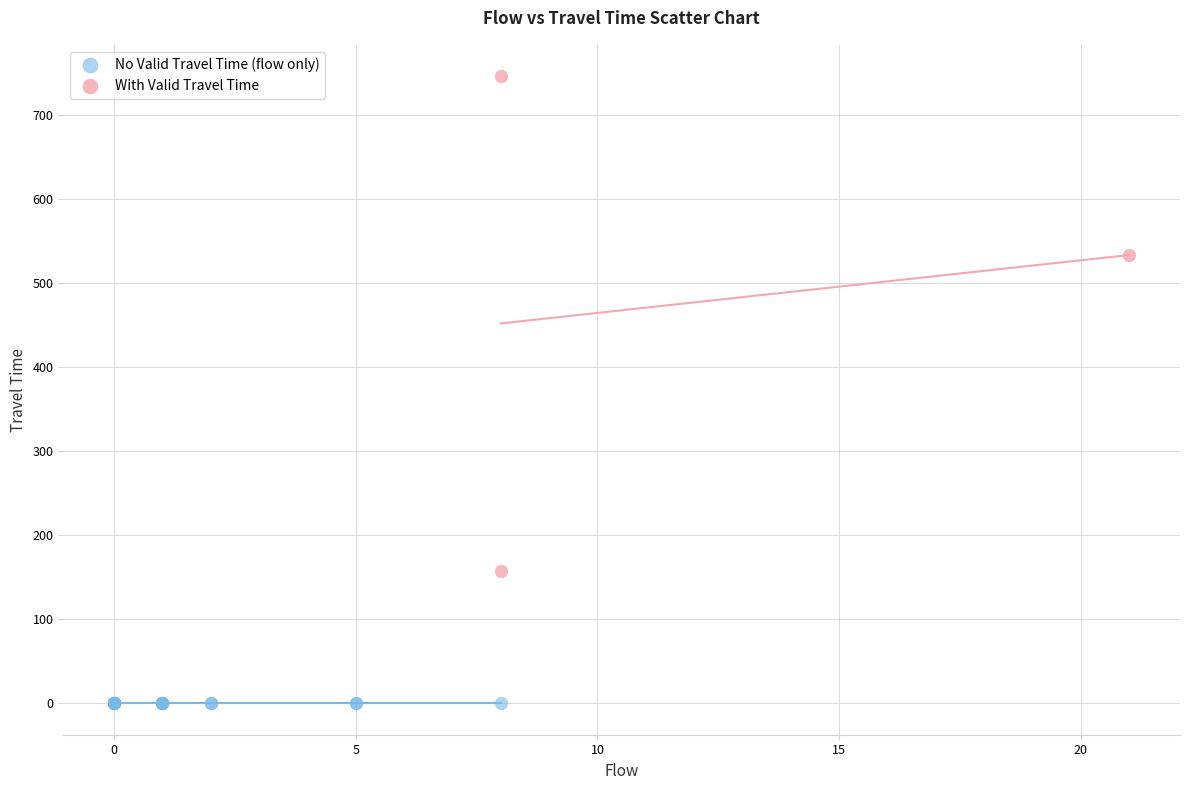

Which series reaches the minimum Y coordinate?

No Valid Travel Time (flow only)